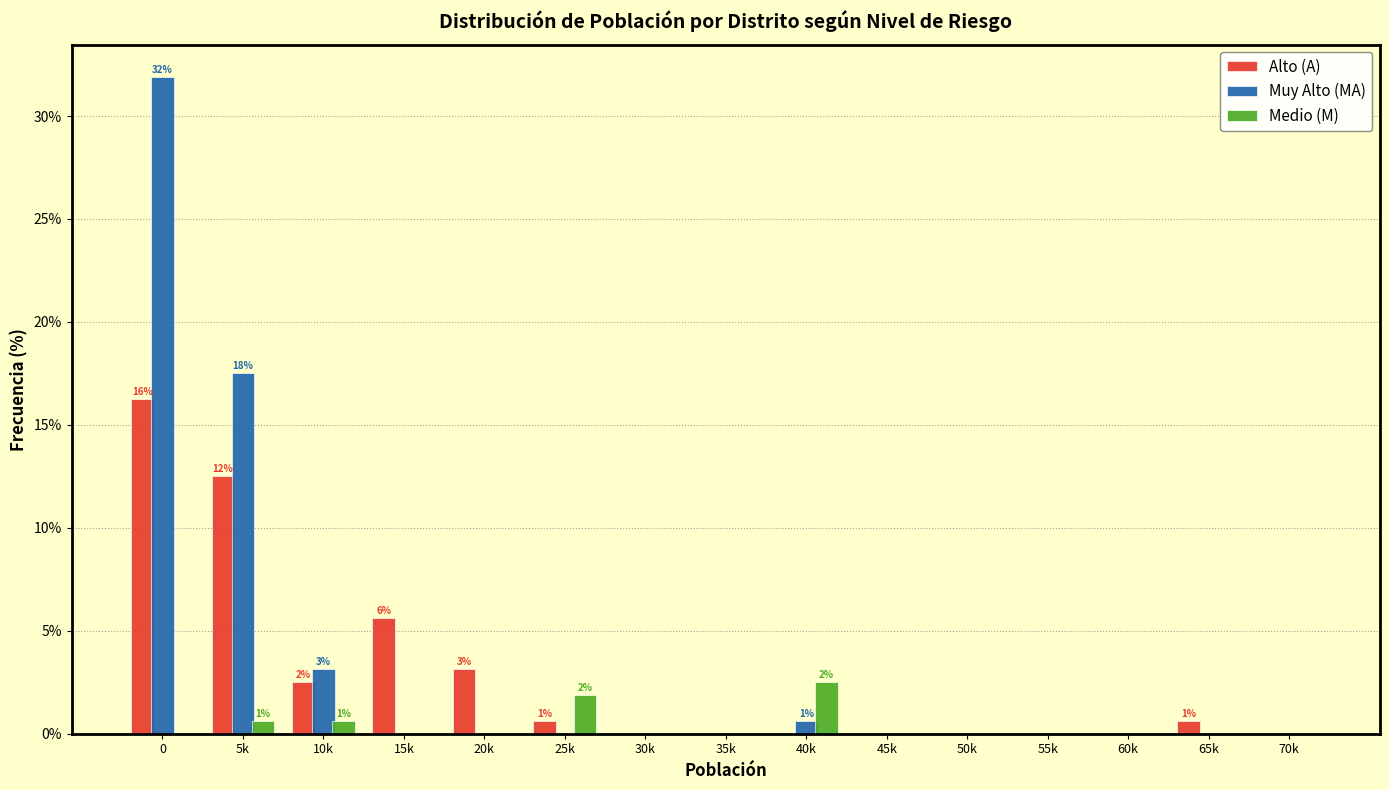

What is the greatest value displayed?

31.9